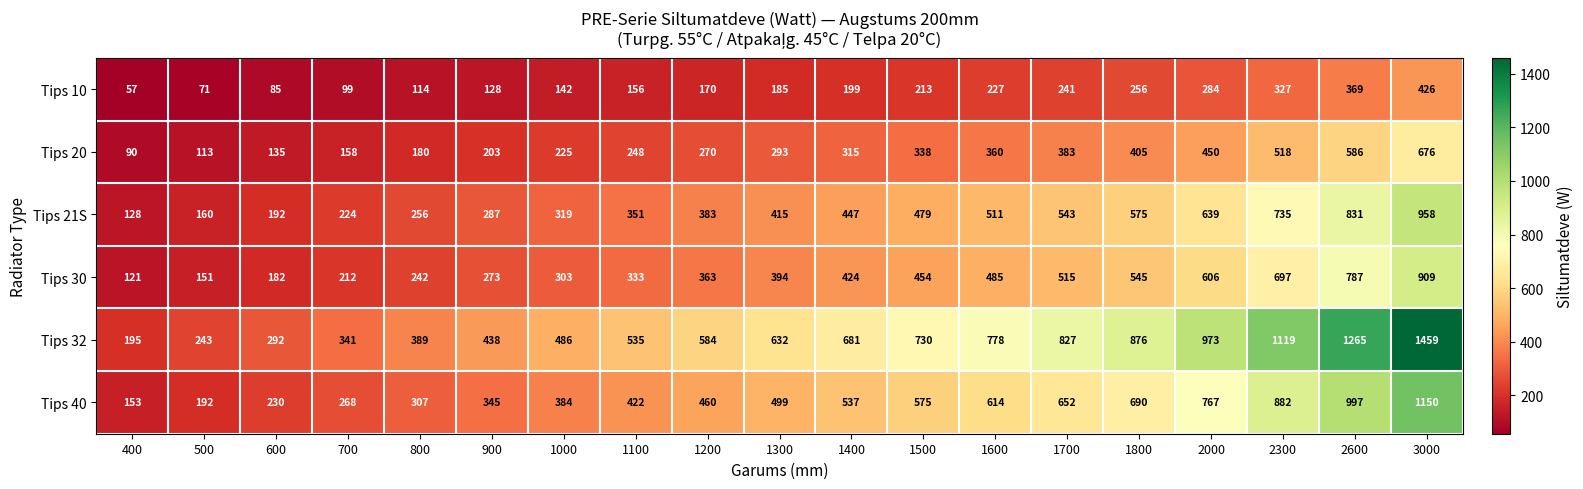

What is the minimum value for Tips 10?

57